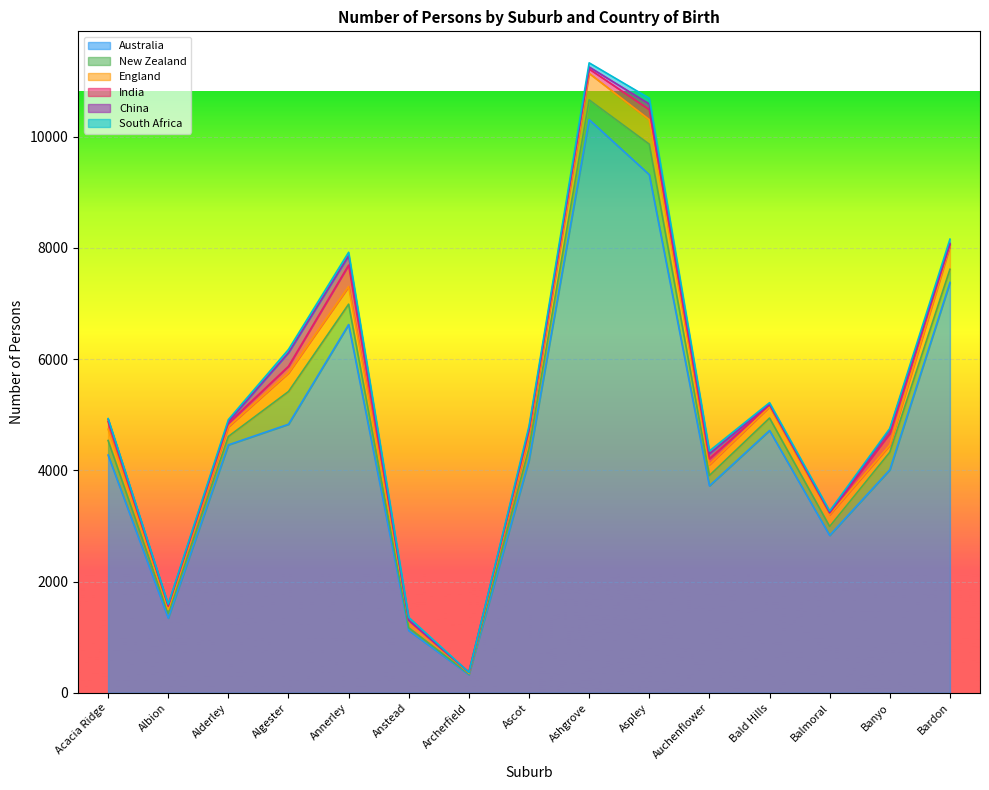

Reading left to right, list all the values displayed in this chart.

Australia: Acacia Ridge=4276	Albion=1344	Alderley=4459	Algester=4830	Annerley=6623	Anstead=1120	Archerfield=327	Ascot=4183	Ashgrove=10309	Aspley=9319	Auchenflower=3723	Bald Hills=4718	Balmoral=2831	Banyo=4011	Bardon=7379
New Zealand: Acacia Ridge=262	Albion=89	Alderley=152	Algester=589	Annerley=367	Anstead=50	Archerfield=13	Ascot=217	Ashgrove=355	Aspley=548	Auchenflower=186	Bald Hills=224	Balmoral=161	Banyo=317	Bardon=238
England: Acacia Ridge=203	Albion=63	Alderley=175	Algester=334	Annerley=316	Anstead=118	Archerfield=13	Ascot=224	Ashgrove=477	Aspley=442	Auchenflower=196	Bald Hills=203	Balmoral=213	Banyo=127	Bardon=413
India: Acacia Ridge=135	Albion=61	Alderley=63	Algester=120	Annerley=387	Anstead=13	Archerfield=16	Ascot=88	Ashgrove=79	Aspley=180	Auchenflower=104	Bald Hills=34	Balmoral=29	Banyo=211	Bardon=32
China: Acacia Ridge=41	Albion=23	Alderley=30	Algester=243	Annerley=167	Anstead=3	Archerfield=0	Ascot=40	Ashgrove=36	Aspley=101	Auchenflower=90	Bald Hills=14	Balmoral=12	Banyo=69	Bardon=20
South Africa: Acacia Ridge=15	Albion=15	Alderley=34	Algester=59	Annerley=63	Anstead=53	Archerfield=0	Ascot=44	Ashgrove=74	Aspley=104	Auchenflower=51	Bald Hills=25	Balmoral=24	Banyo=20	Bardon=77